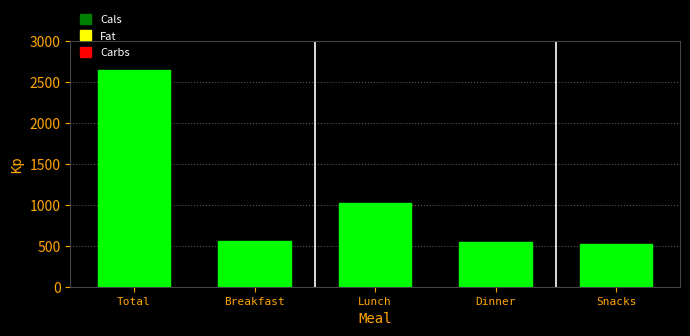

True or false: the data shows 416 at Lunch.

False